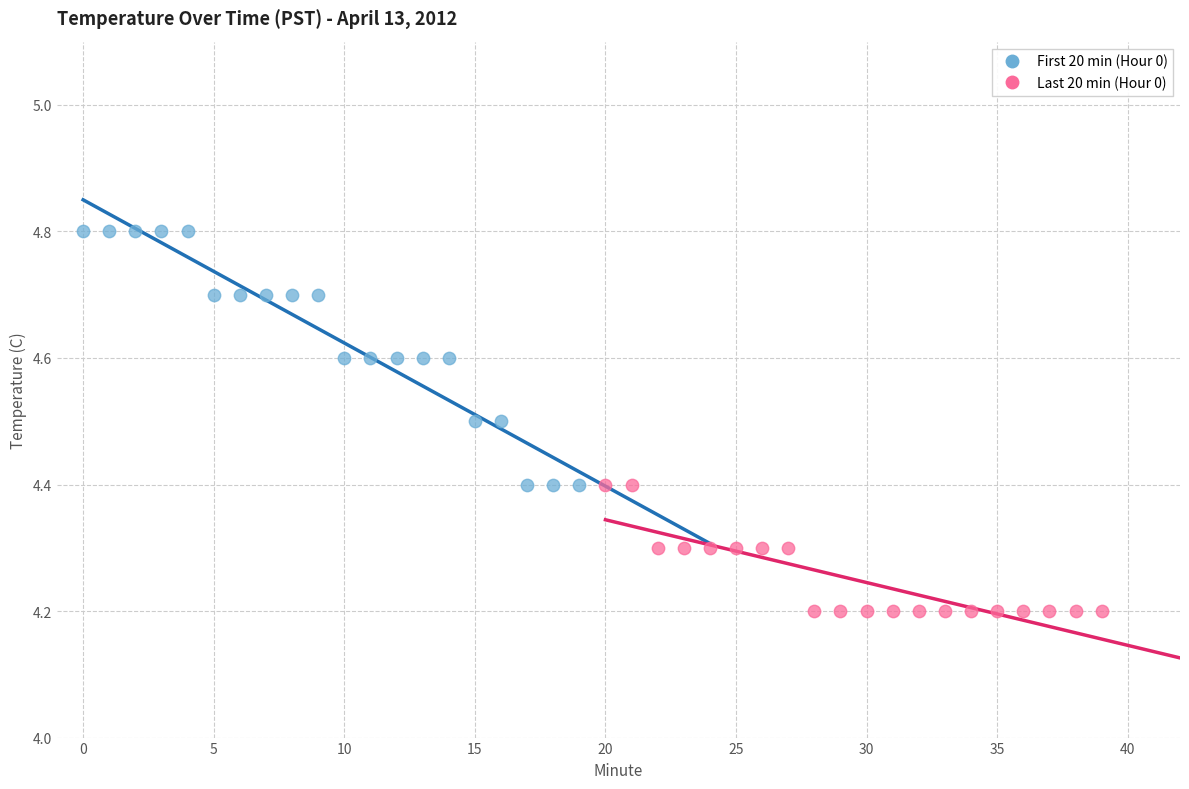

Which series reaches the maximum Y coordinate?

First 20 min (Hour 0)